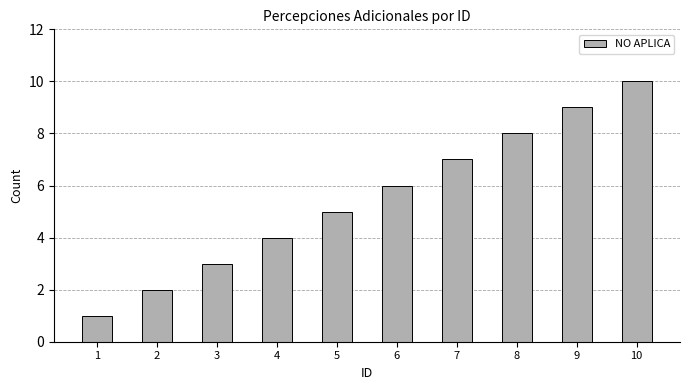

What is the minimum value shown in the chart?

1